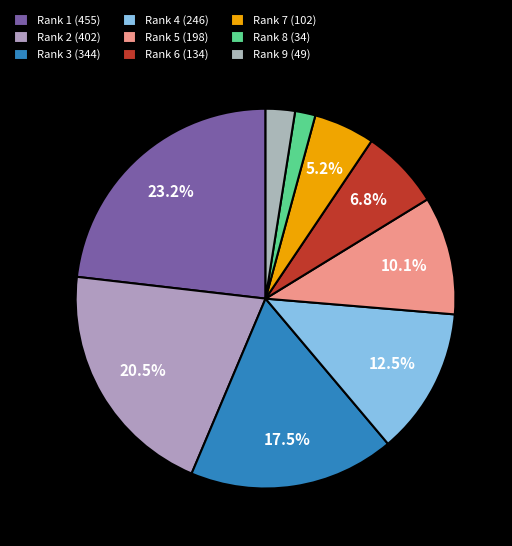

How many slices are in this pie chart?

9